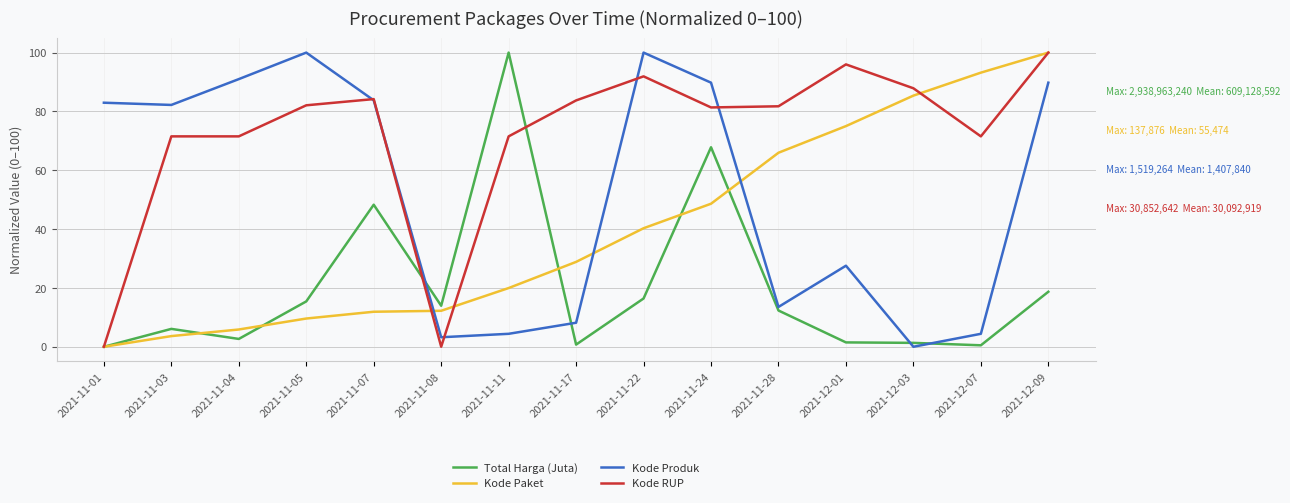

At which label does Kode Paket reach its minimum?

2021-11-01